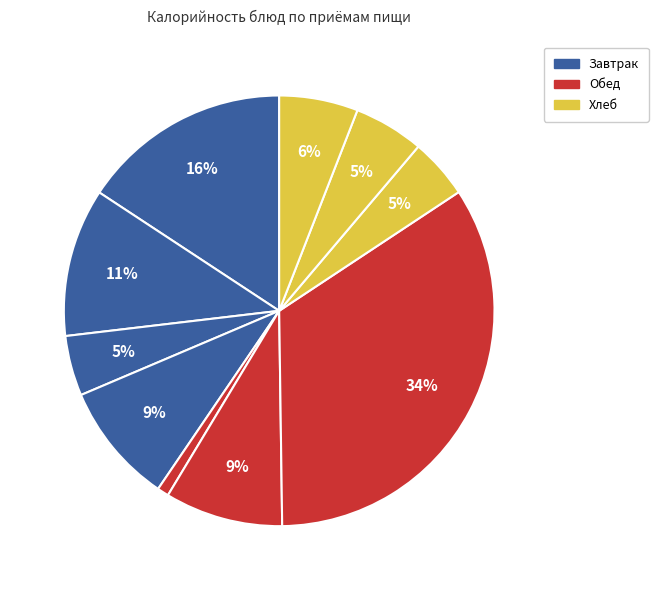

How many slices are in this pie chart?

10